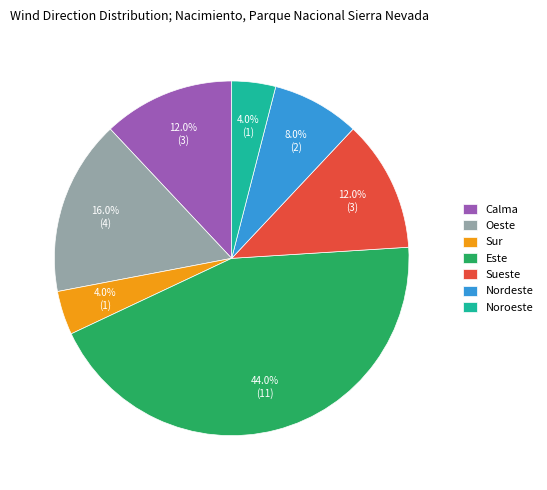

Which category has the biggest portion of the pie?

Este